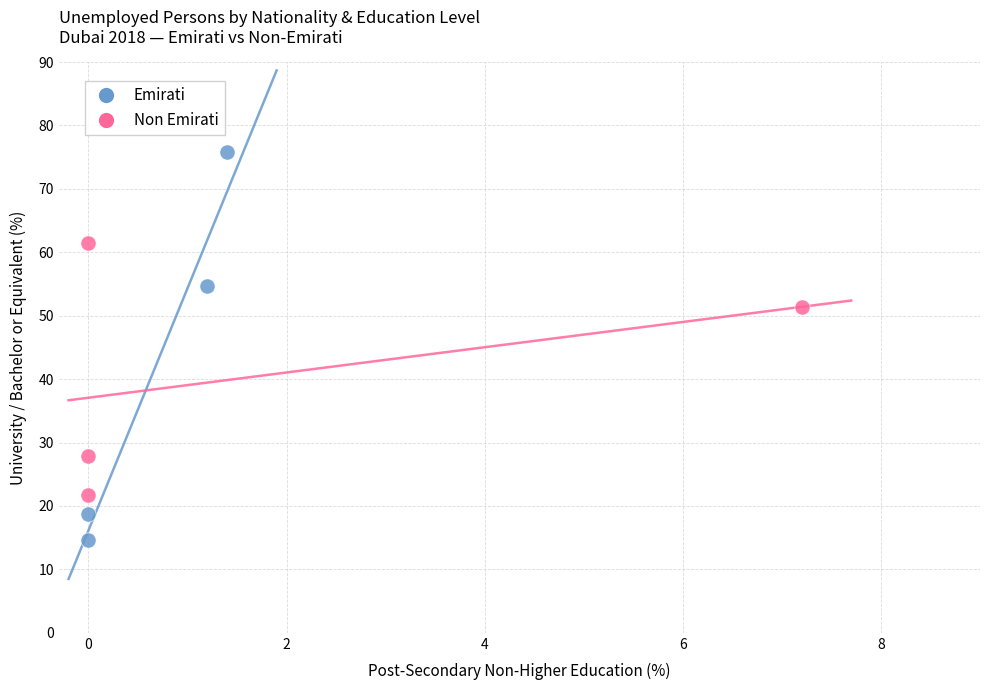

Which series reaches the maximum Y coordinate?

Emirati